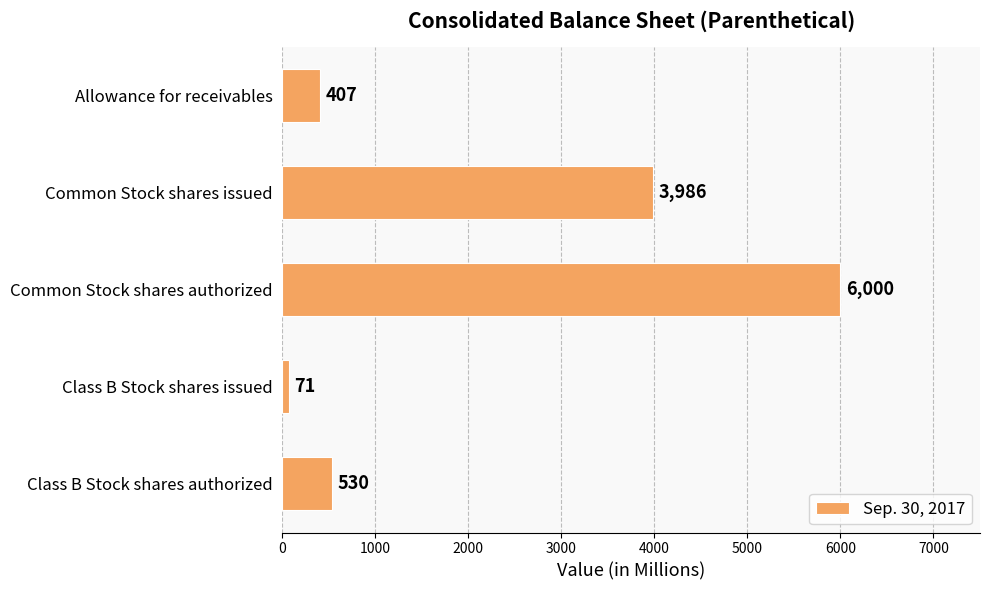

Between Common Stock shares issued and Common Stock shares authorized, which is larger?

Common Stock shares authorized